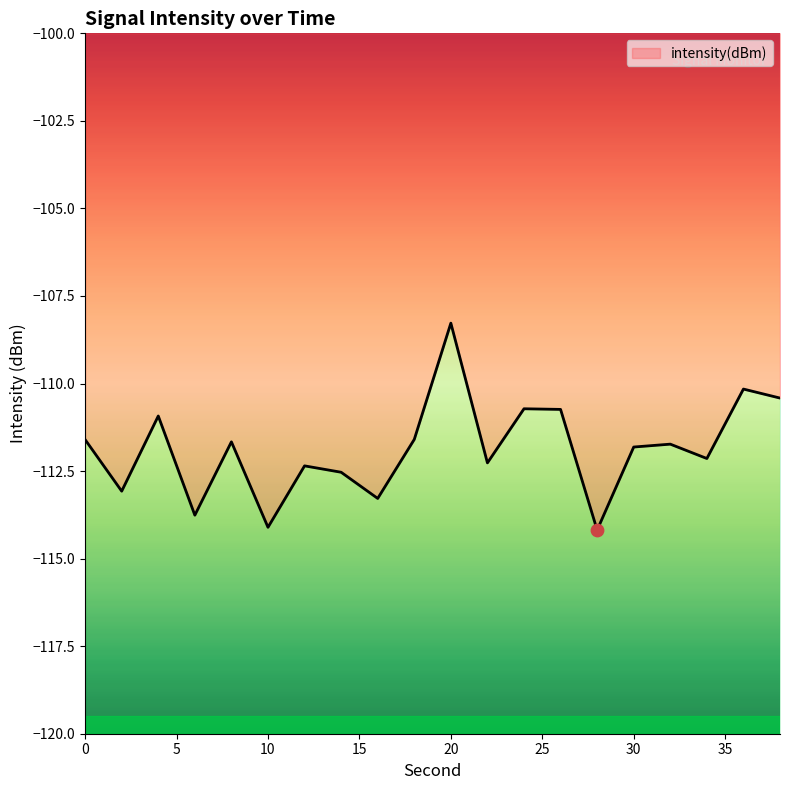

Between 24 and 6, which is larger?

24